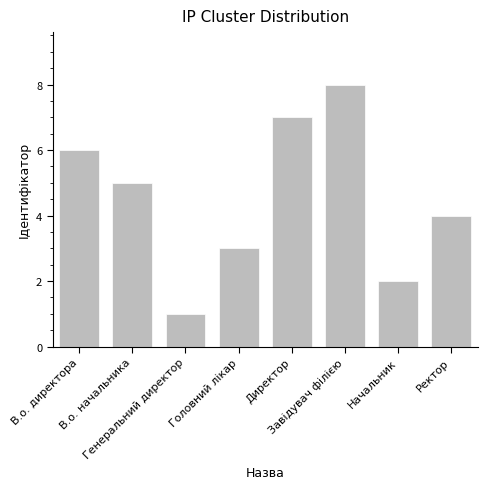

Where is the data nearest to the value 4?

Ректор